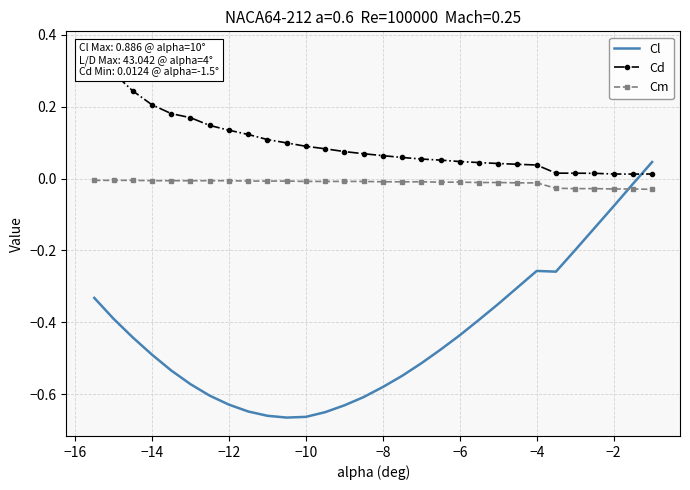

The value of Cm at −6 is -0.0. True or false?

True